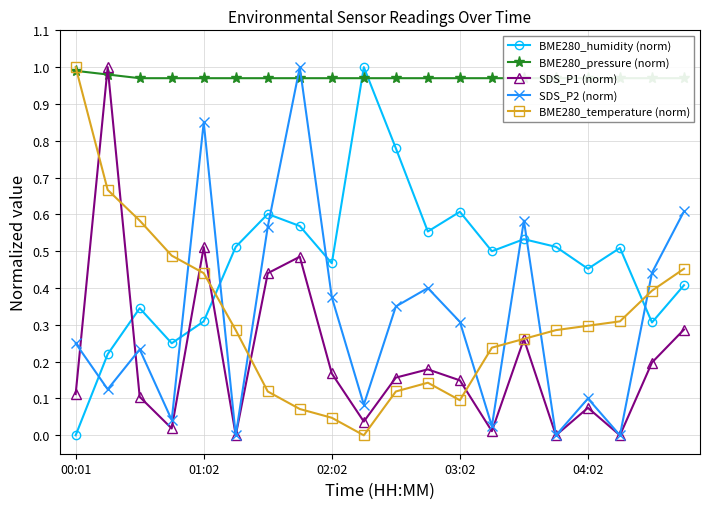

Which series ends up on top after the final intersection of SDS_P2 (norm) and BME280_humidity (norm)?

SDS_P2 (norm)